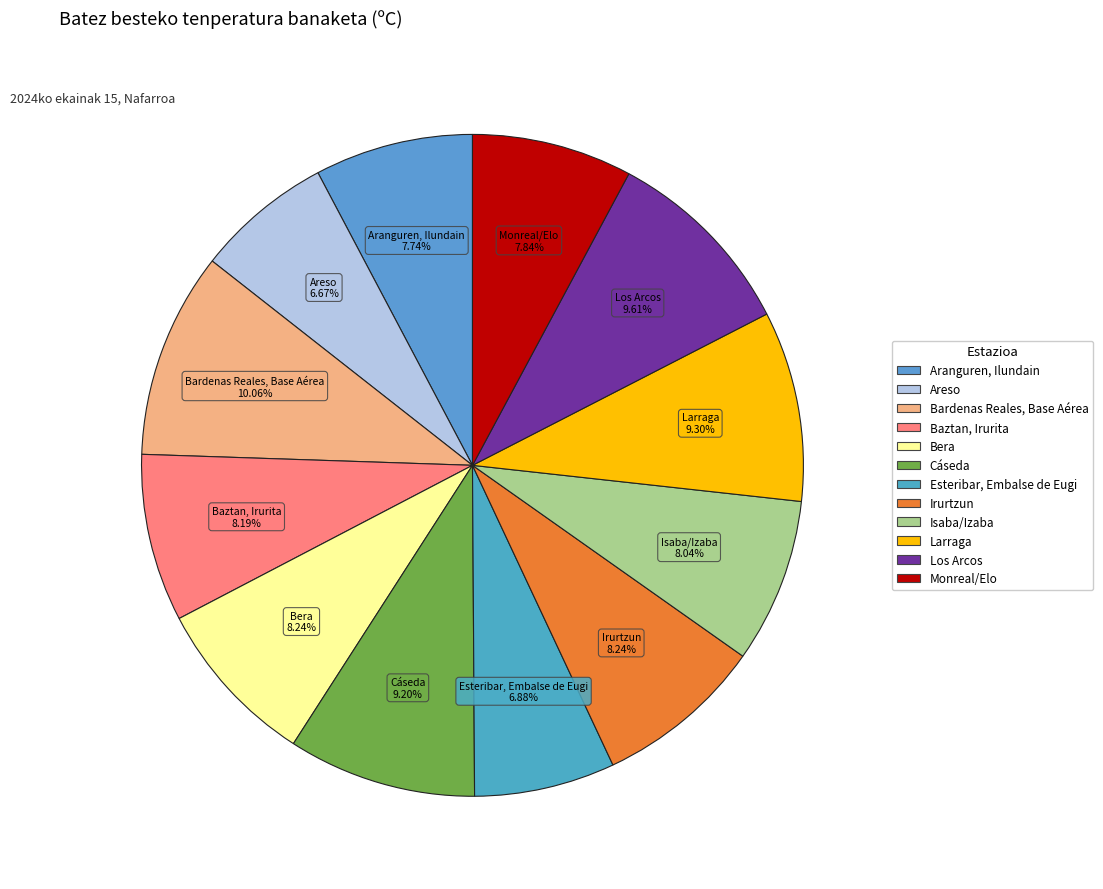

Combined, do Isaba/Izaba and Bardenas Reales, Base Aérea account for over 50%?

No